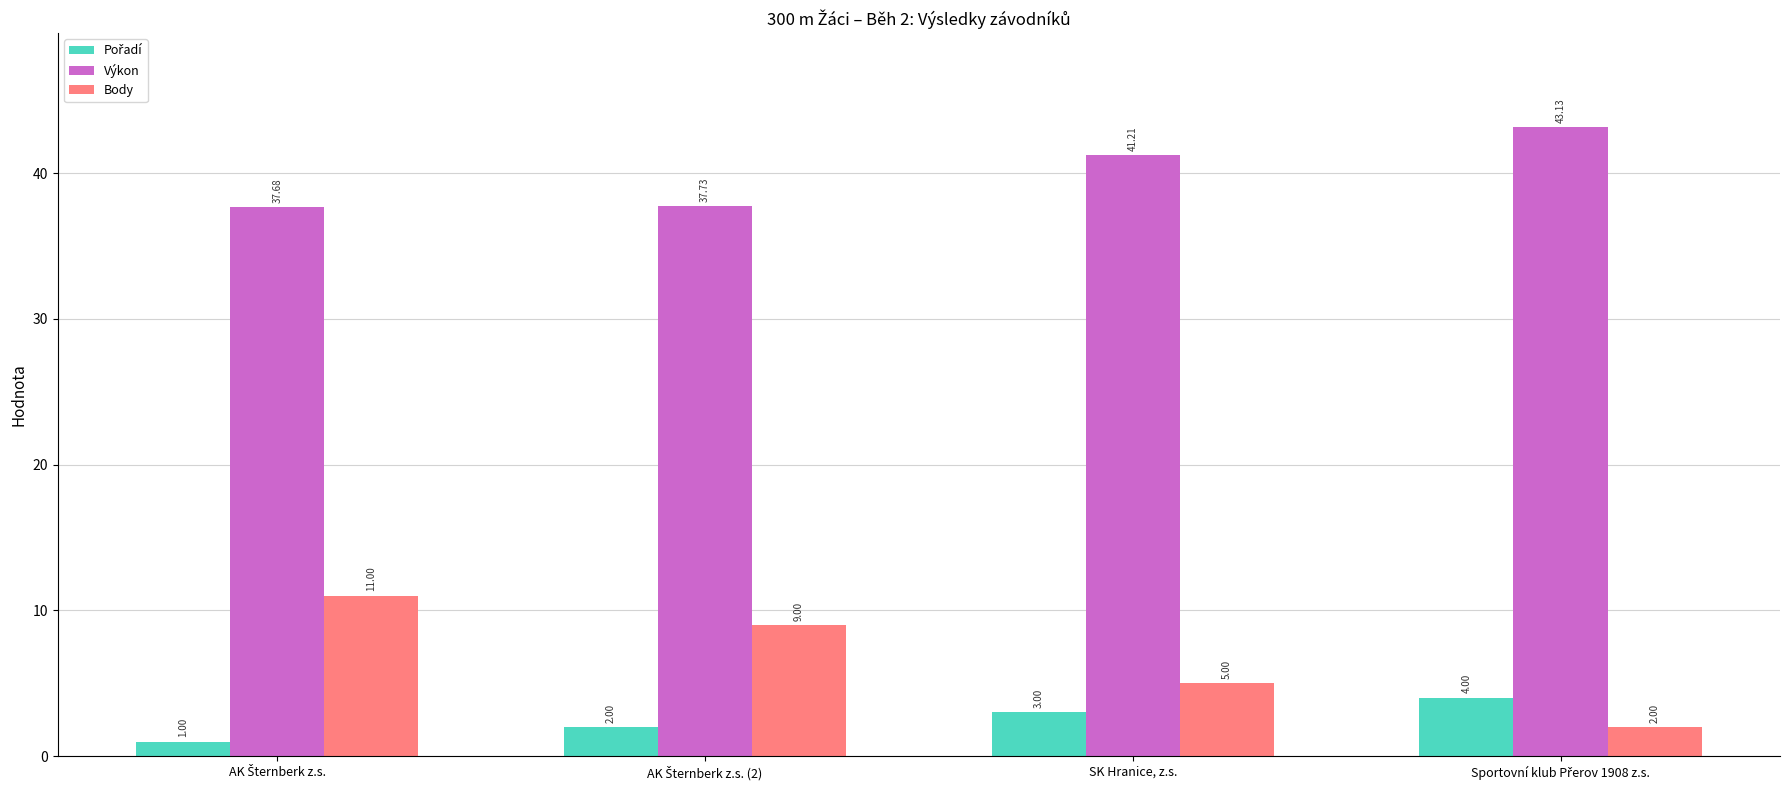

At how many categories does at least one series exceed 34?

4